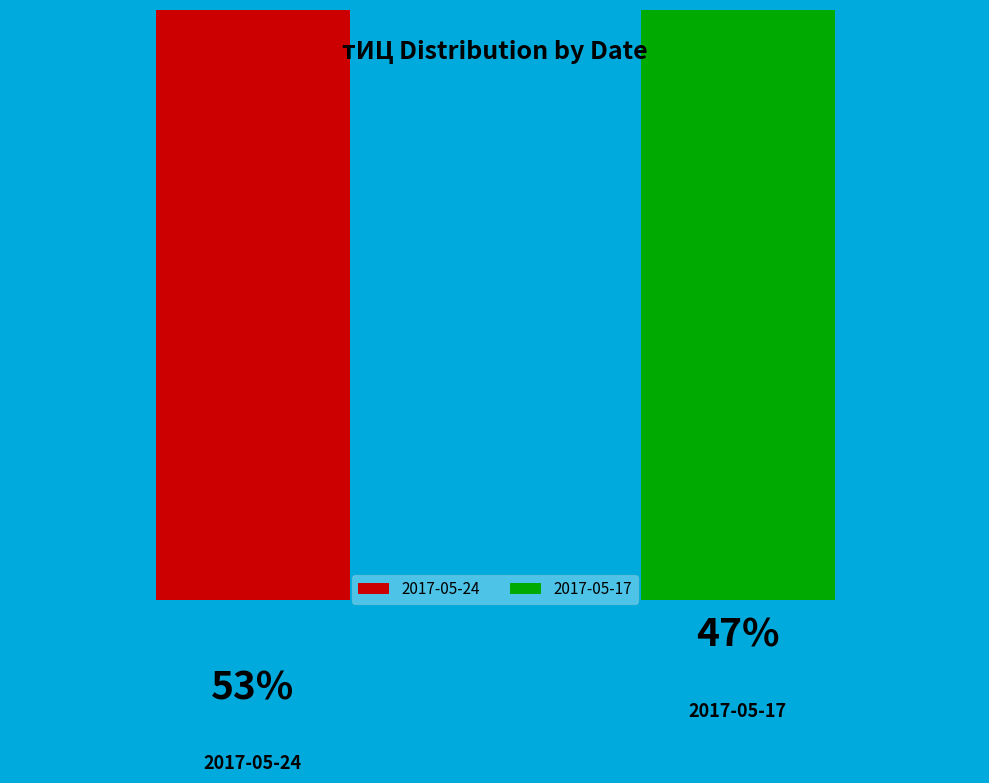

Which category has the biggest portion of the pie?

2017-05-24